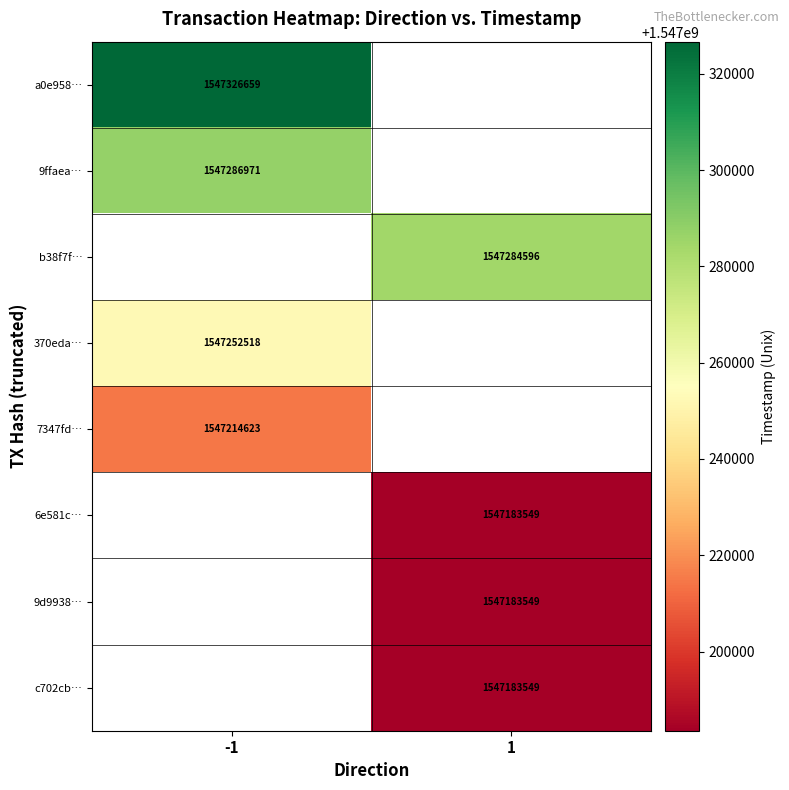

True or false: 370eda… has a value of 2296368546 at -1.

False